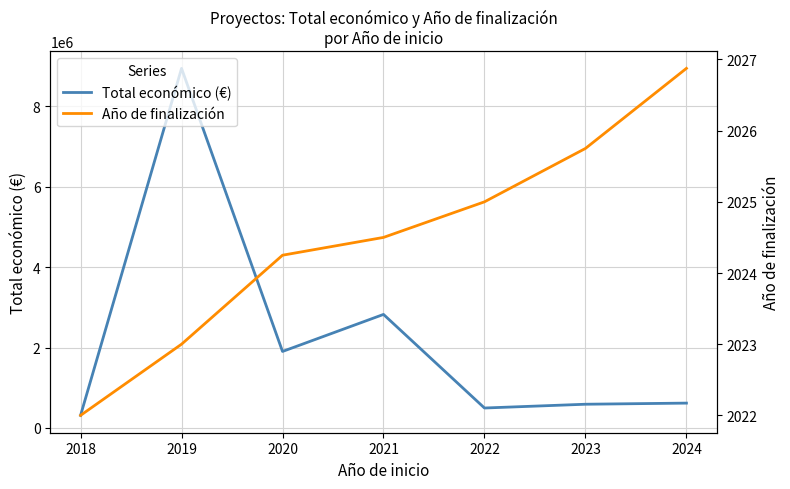

The value of Total económico (€) at 2024 is 616547.6. True or false?

True